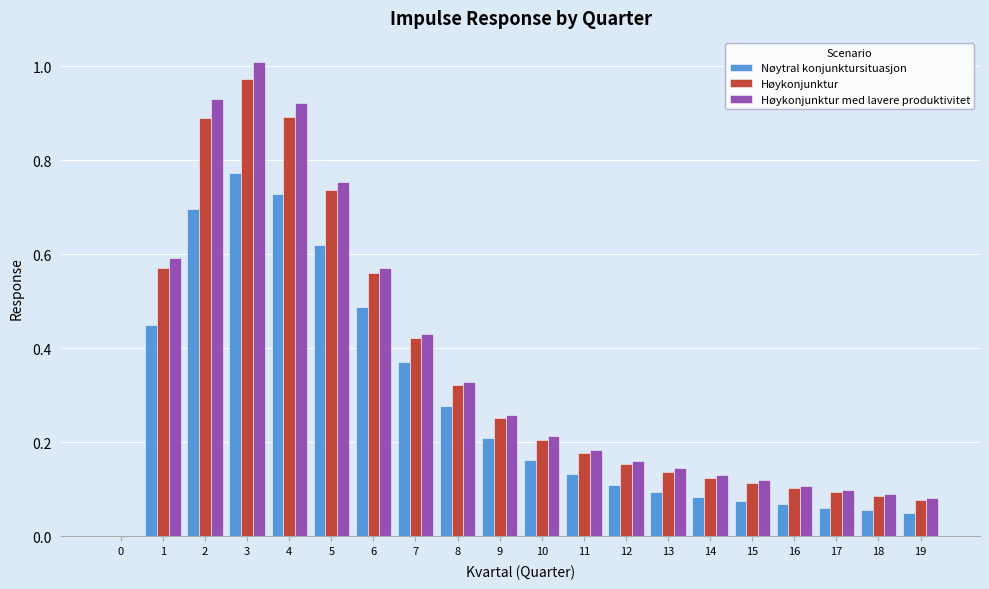

Is the value of Nøytral konjunktursituasjon at 11 greater than the value of Høykonjunktur at 16?

Yes